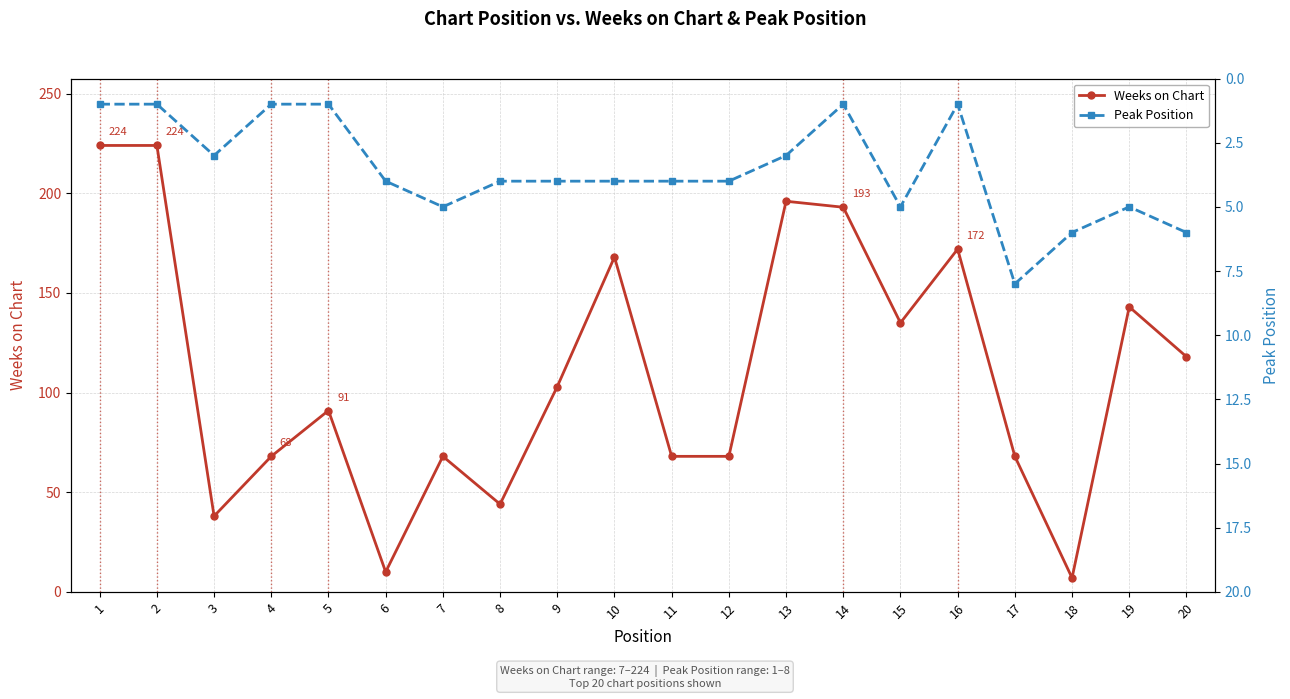

At which category does Weeks on Chart reach its first local valley?

3